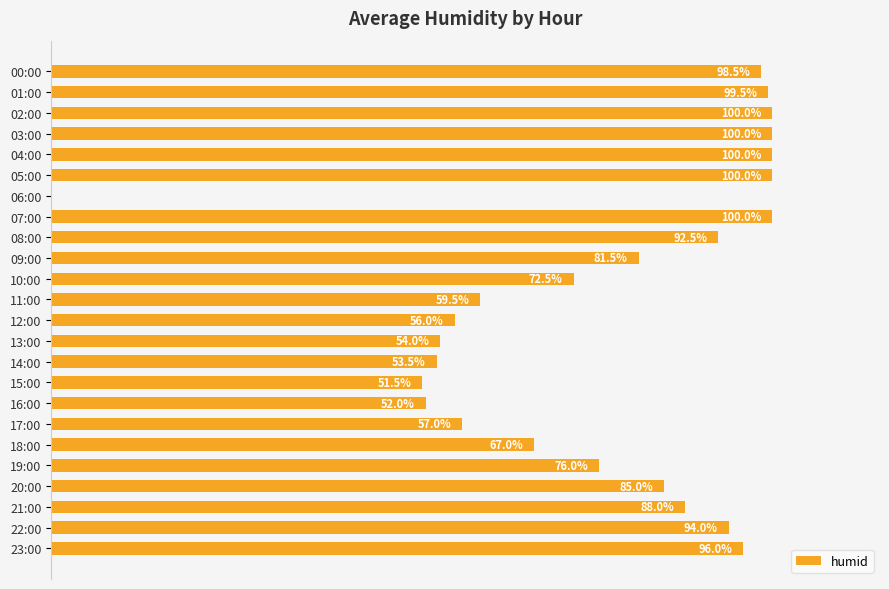

Which has a higher value, 11:00 or 05:00?

05:00